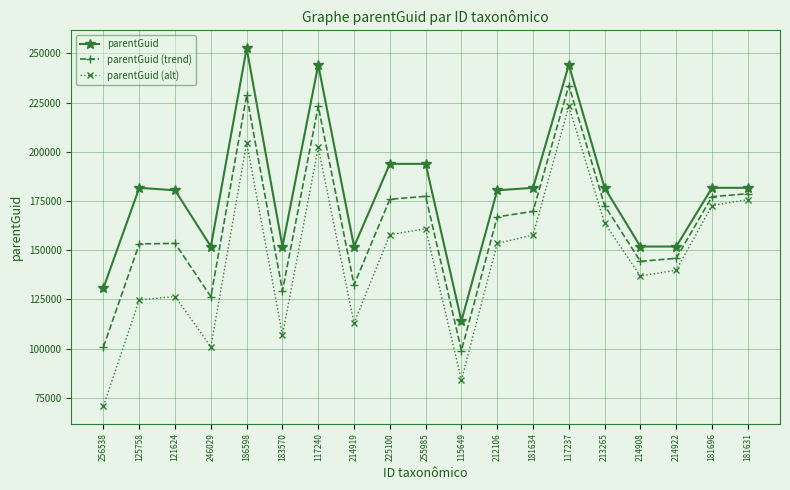

Which series has the largest range (max minus min)?

parentGuid (alt)